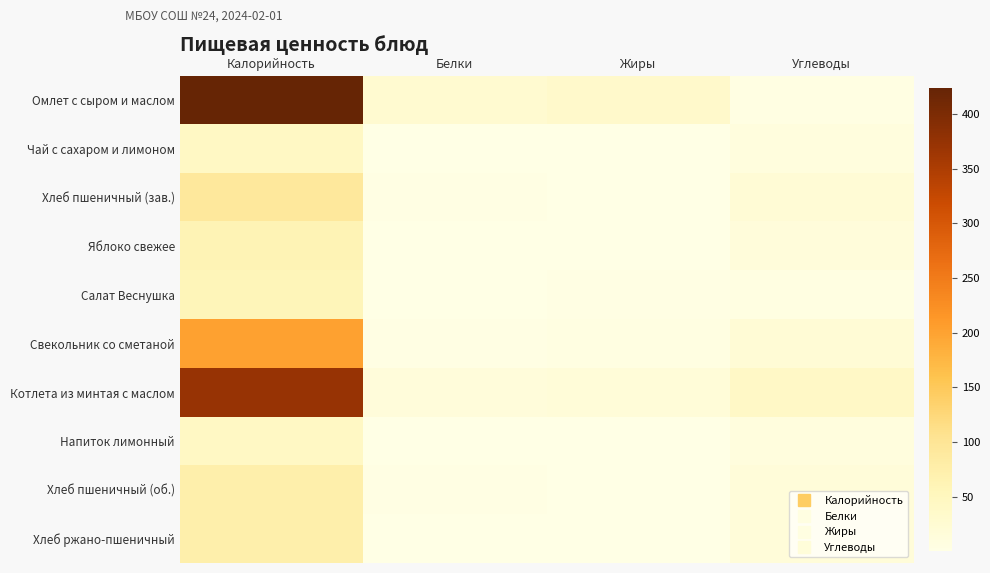

Count the number of categories in the chart.

4